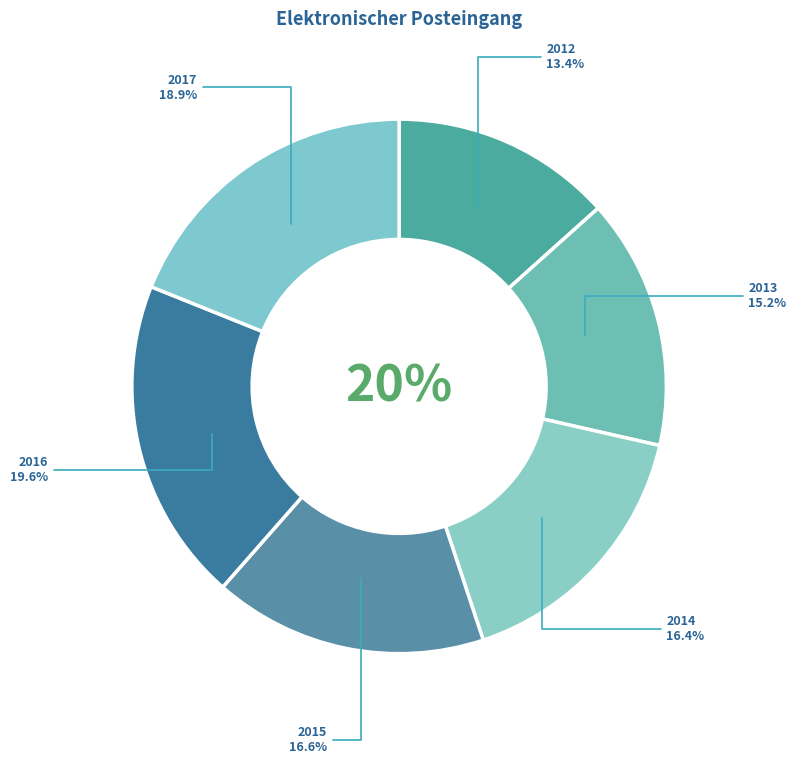

Which category has the smallest portion of the pie?

2012